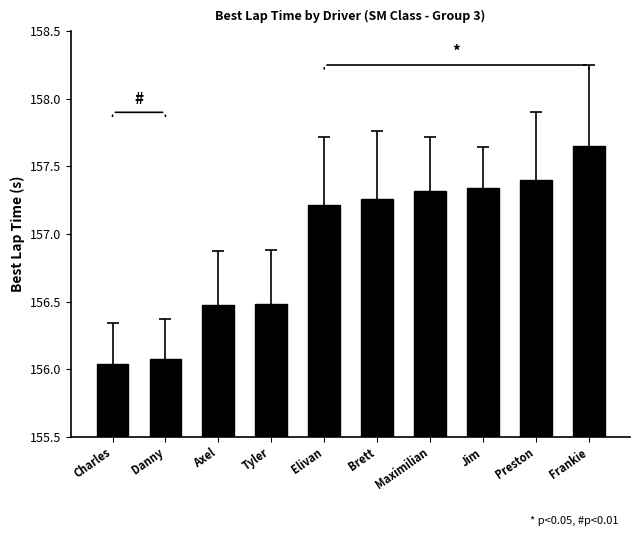

Between Jim and Brett, which is larger?

Jim